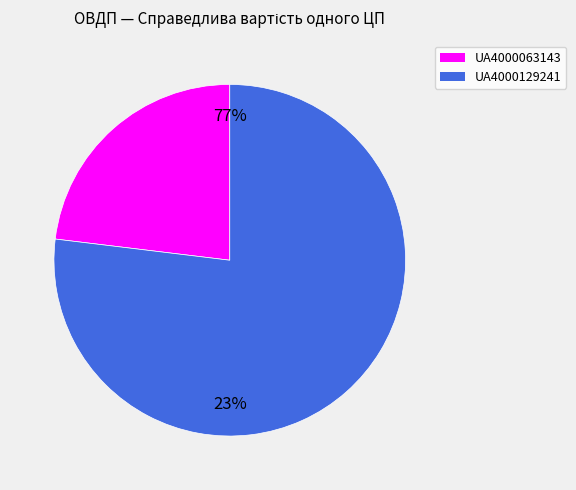

True or false: UA4000129241 accounts for 77% of the total.

True